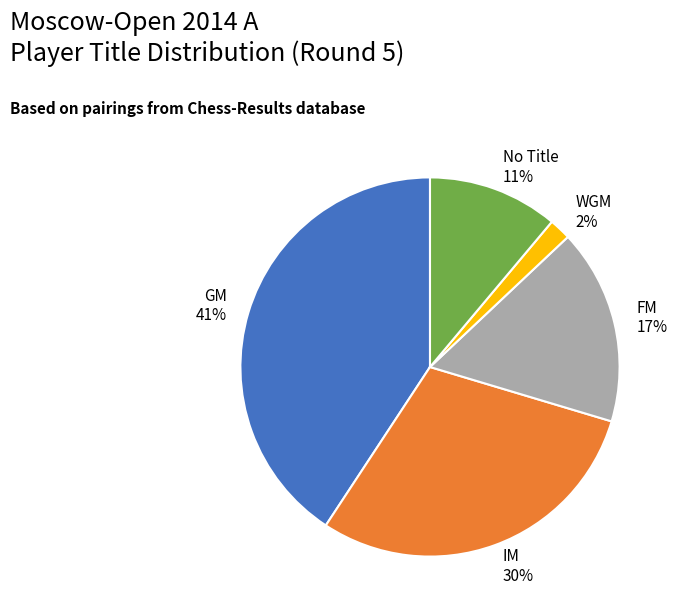

What is the largest slice in the pie chart?

GM 41%